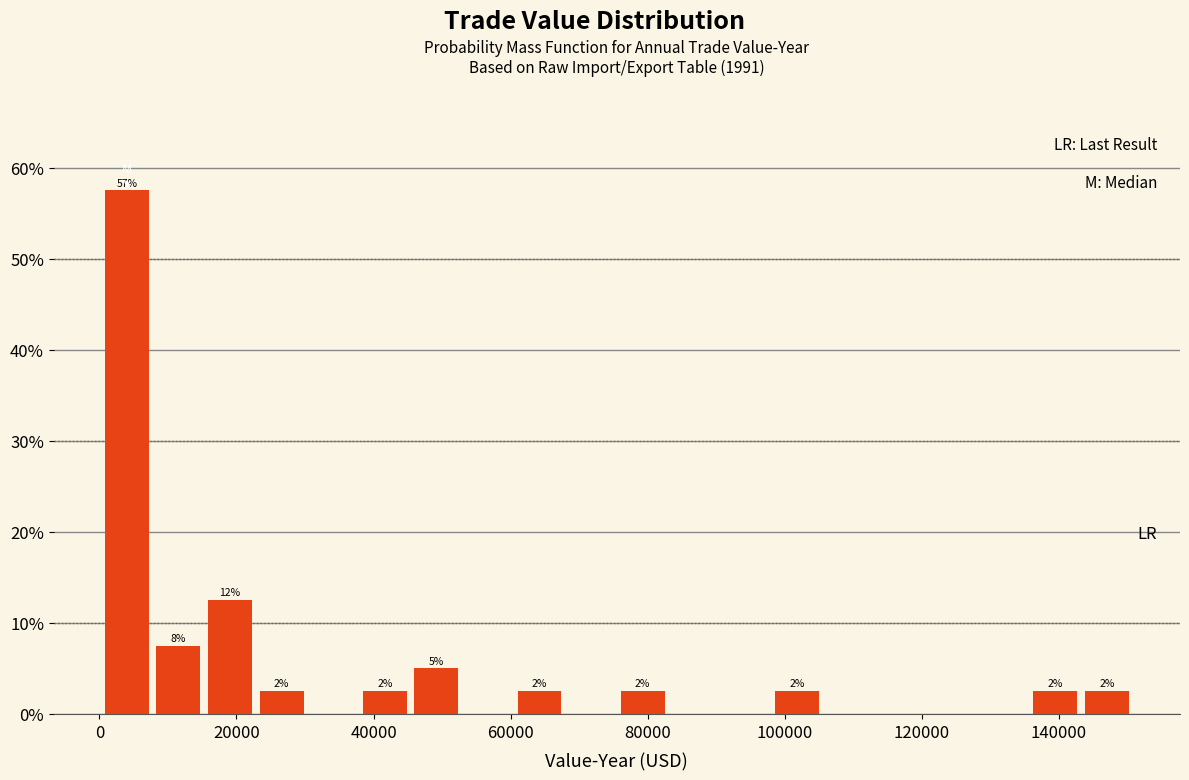

Read against the x-axis, roughly where is the centre of the tallest bar?

4000